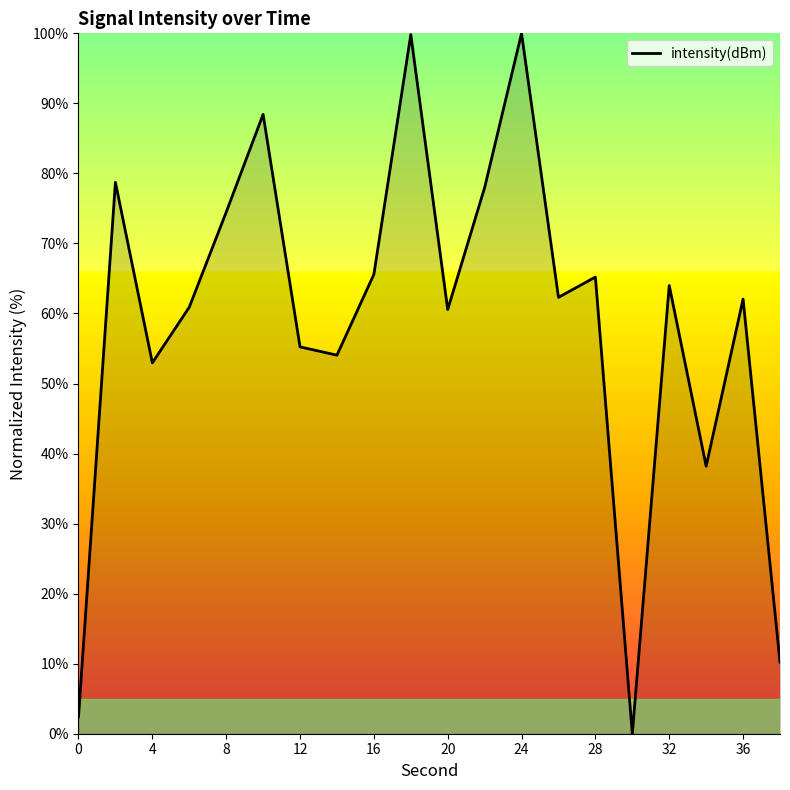

What is the difference between the maximum and minimum values?

100.0